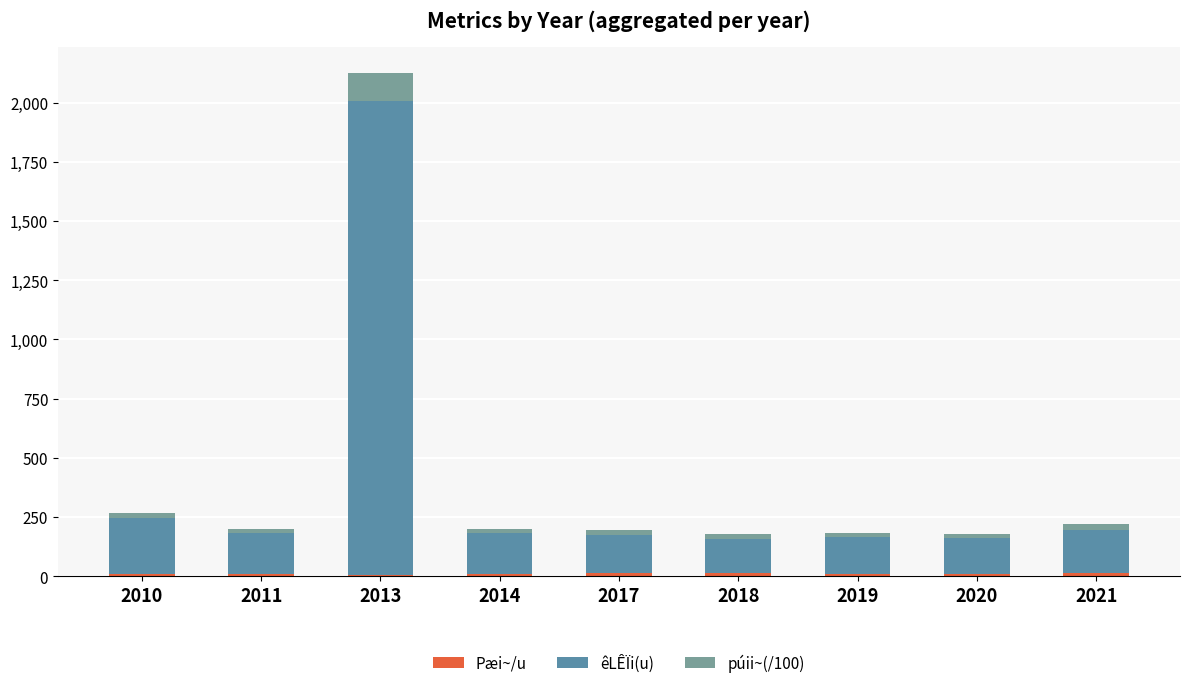

List the labels in order of Pæi~/u value, smallest first.

2013, 2010, 2011, 2014, 2020, 2019, 2021, 2017, 2018